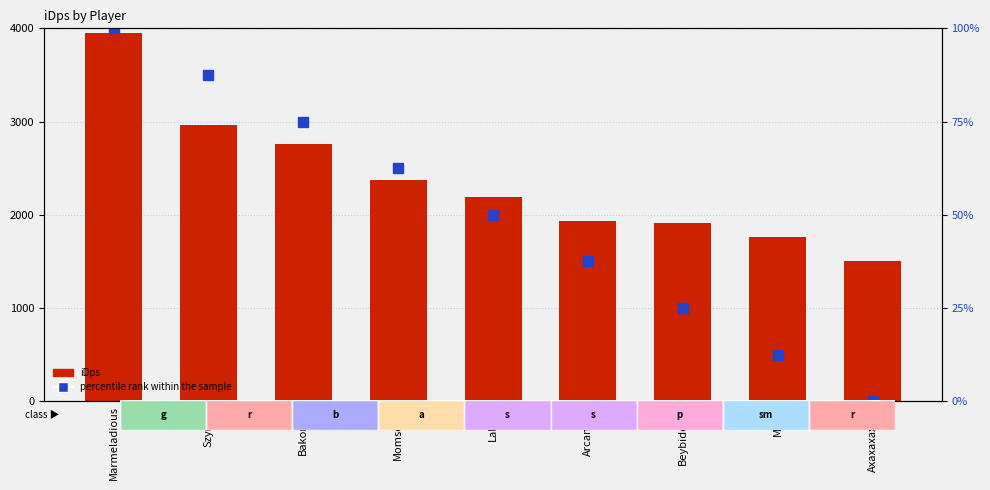

List the series in order of their overall mean, highest first.

iDps, percentile rank within the sample